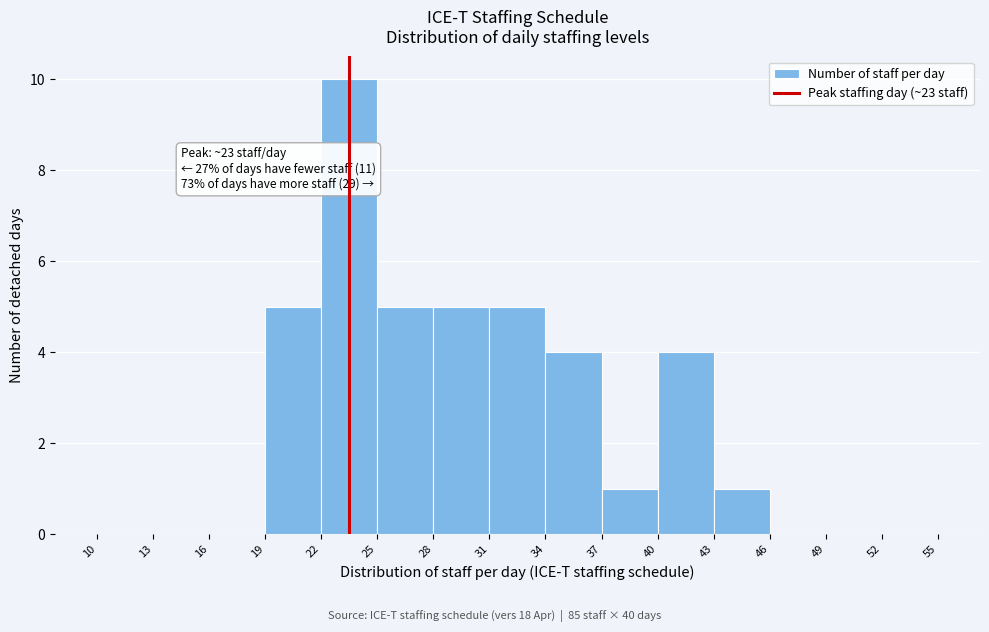

Which range on the x-axis has the tallest bar?

22 to 25